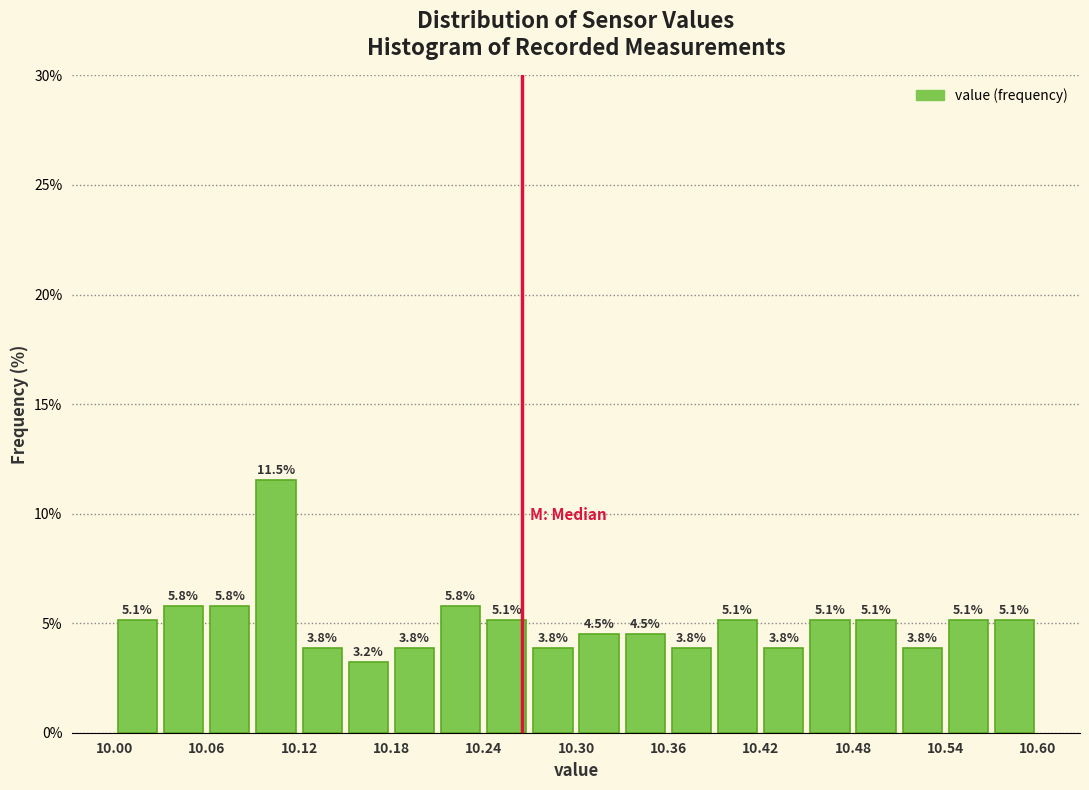

Read against the x-axis, roughly where is the centre of the tallest bar?

10.11